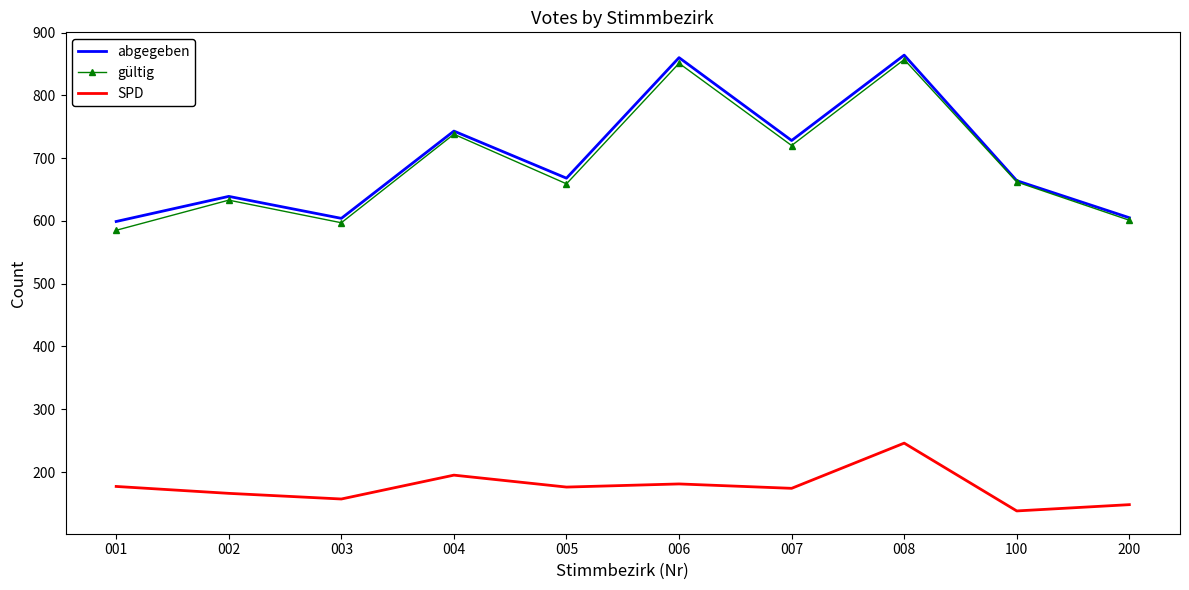

True or false: gültig has a value of 601 at 200.

True